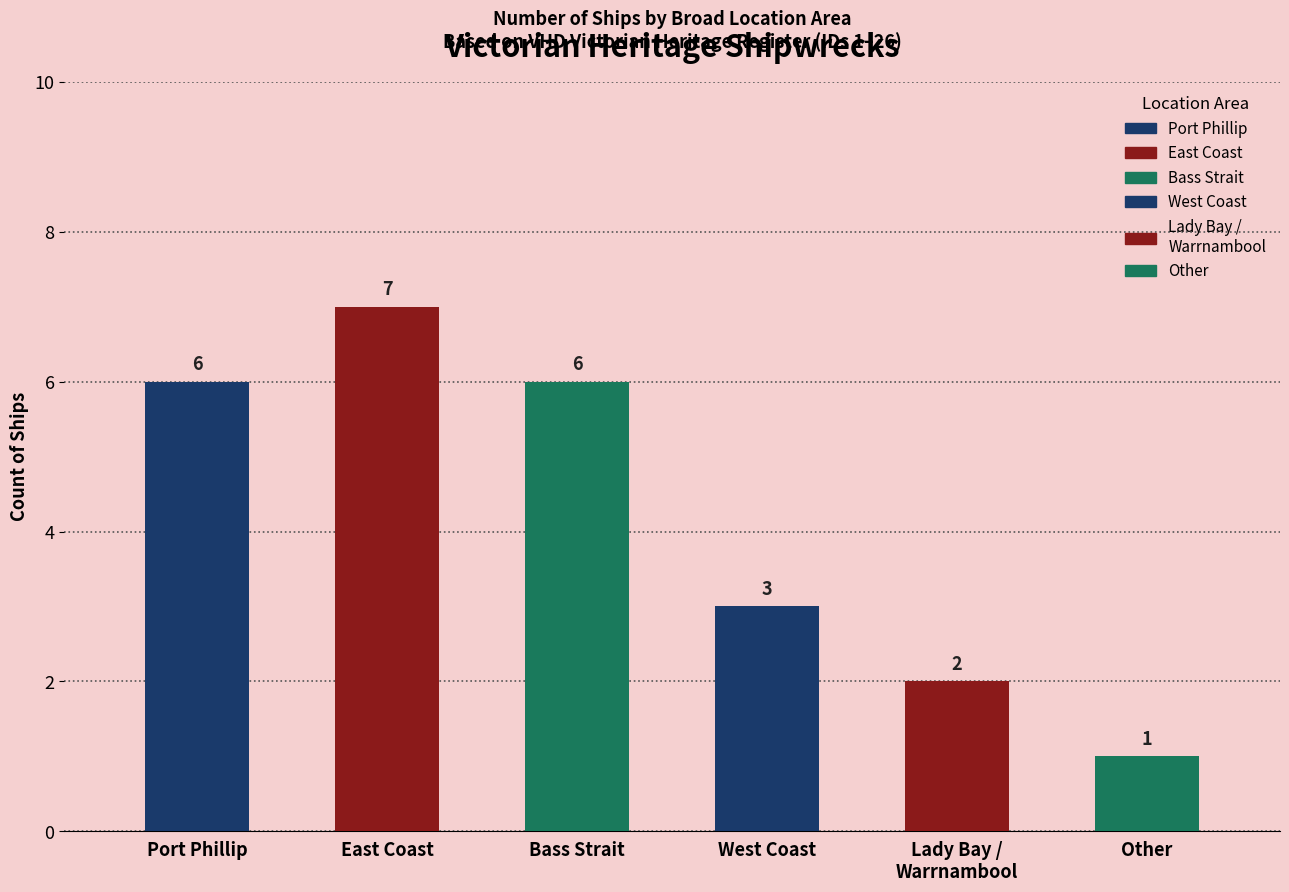

How many values are between 2 and 6?

4